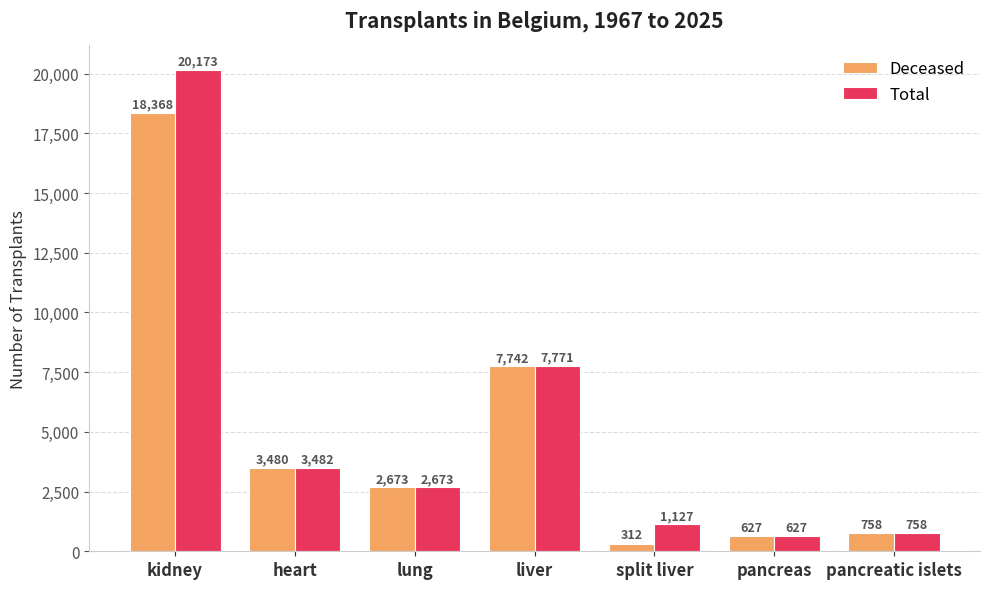

What is the value of the Total bar at the 5th from the left?

1127